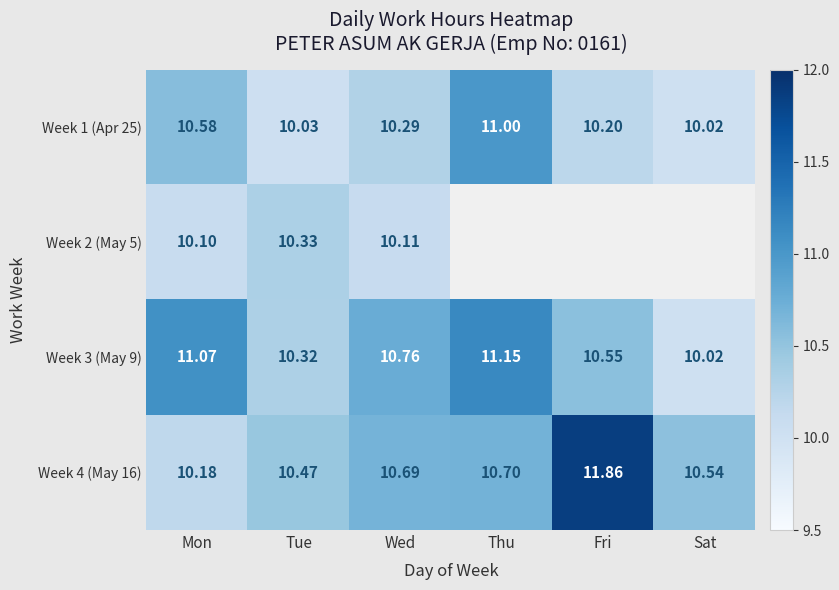

Rank the categories by Week 3 (May 9) value from lowest to highest.

Sat, Tue, Fri, Wed, Mon, Thu